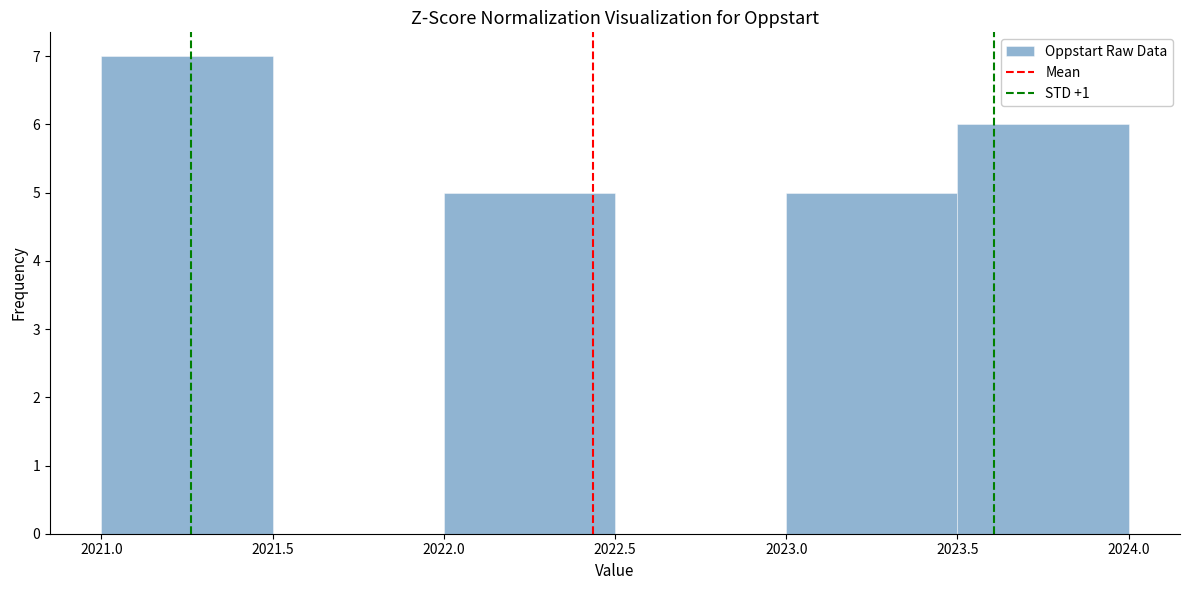

Over which range of the x-axis is the bar tallest?

2021.0 to 2021.5